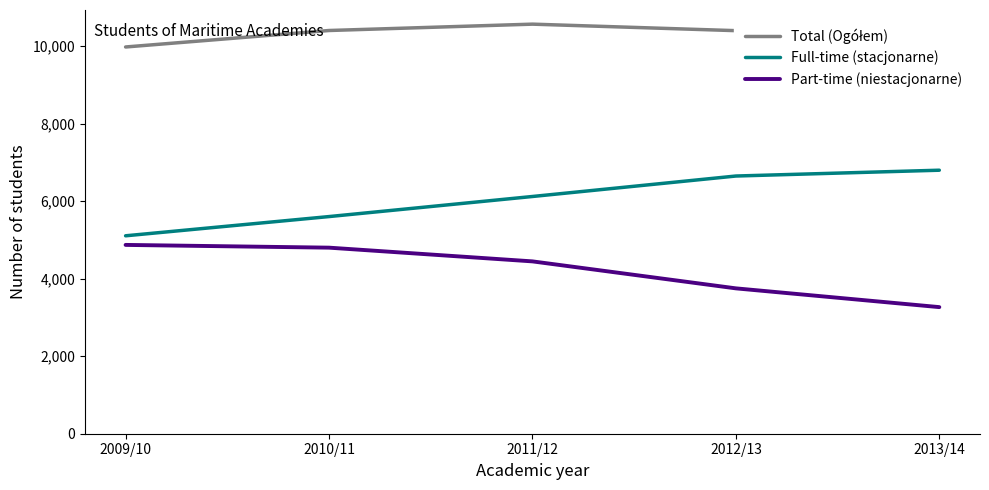

What is the difference between the highest and lowest values at 2011/12?

6120